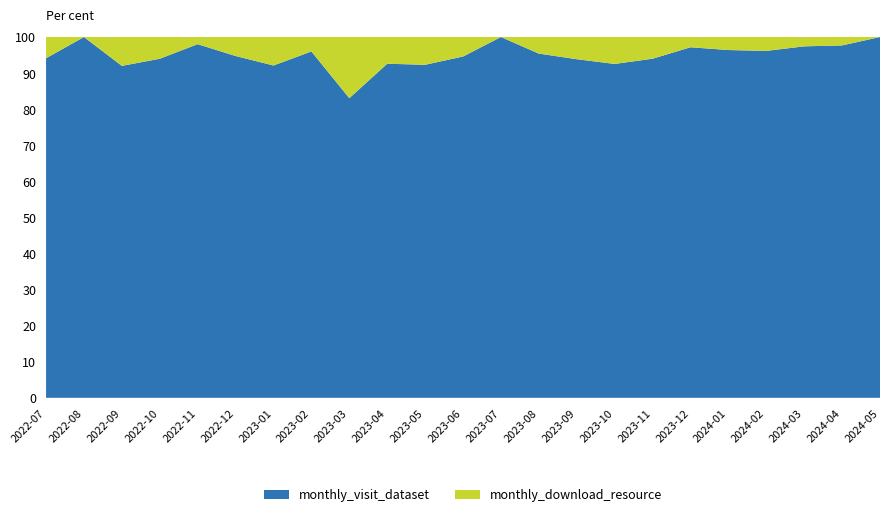

What is the difference between the maximum and minimum values in the monthly_visit_dataset series?

16.9